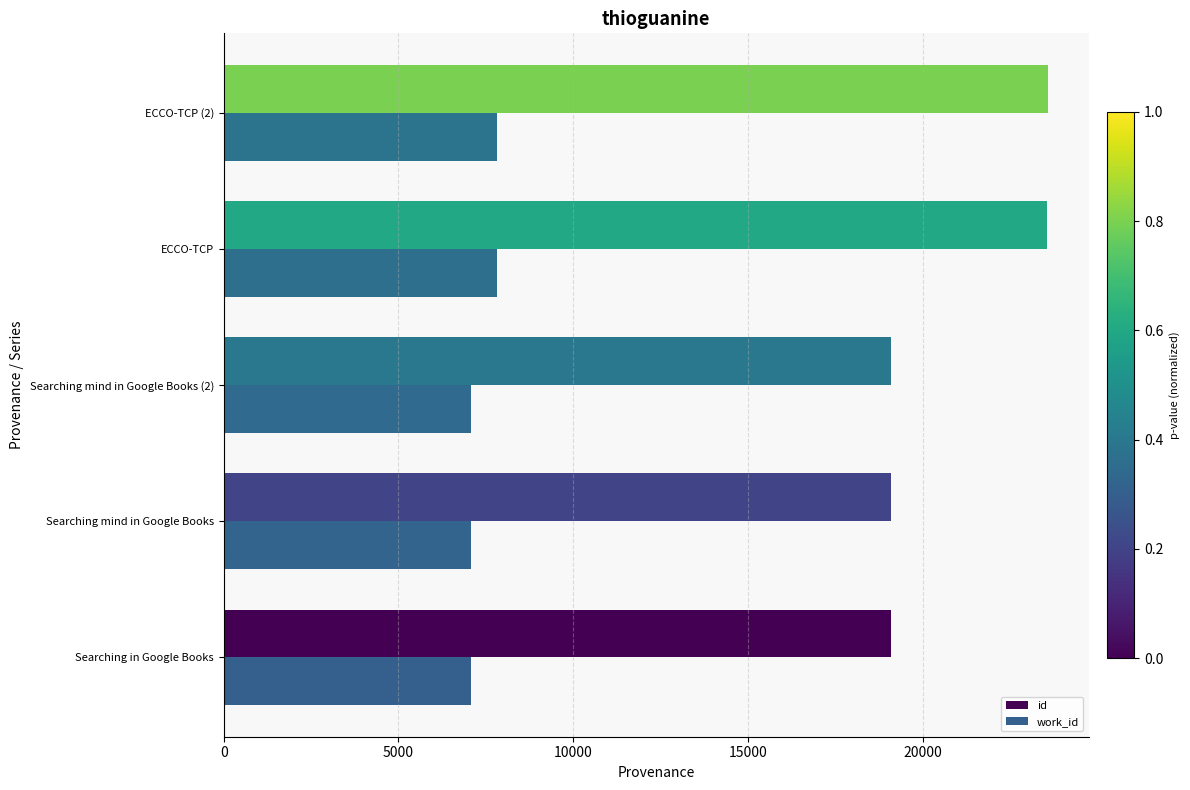

Rank the series at Searching mind in Google Books from lowest to highest value.

work_id, id